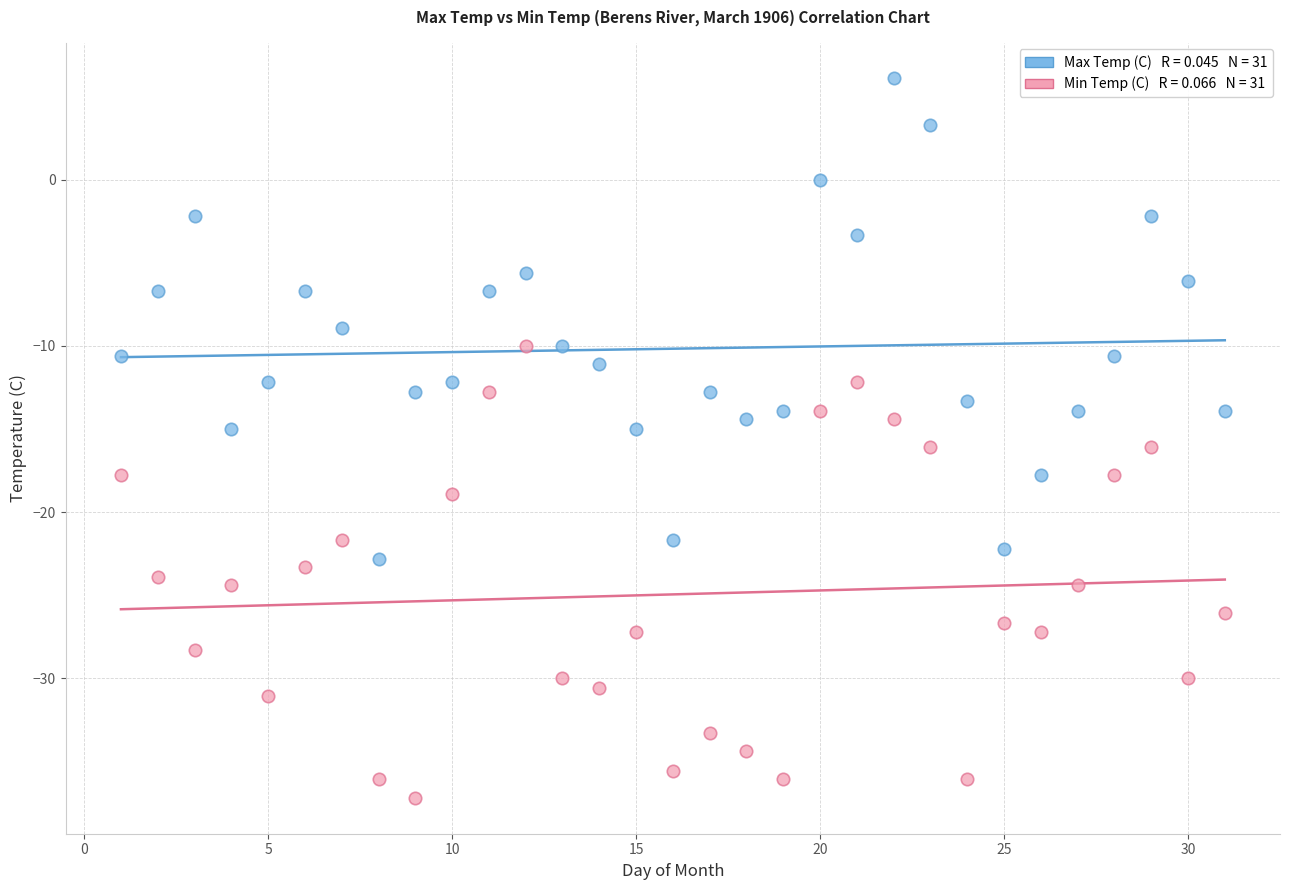

Across all data points, what is the range of X values (max minus min)?

30.0